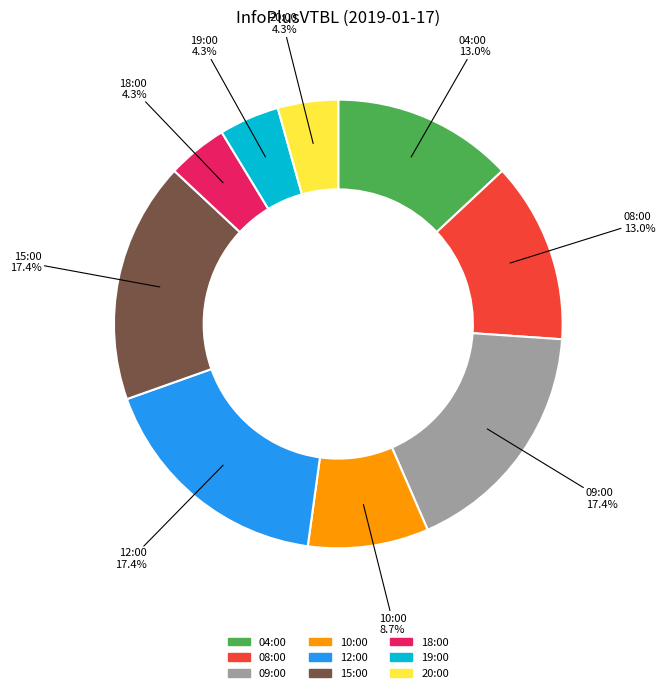

Count the number of slices in the pie.

9